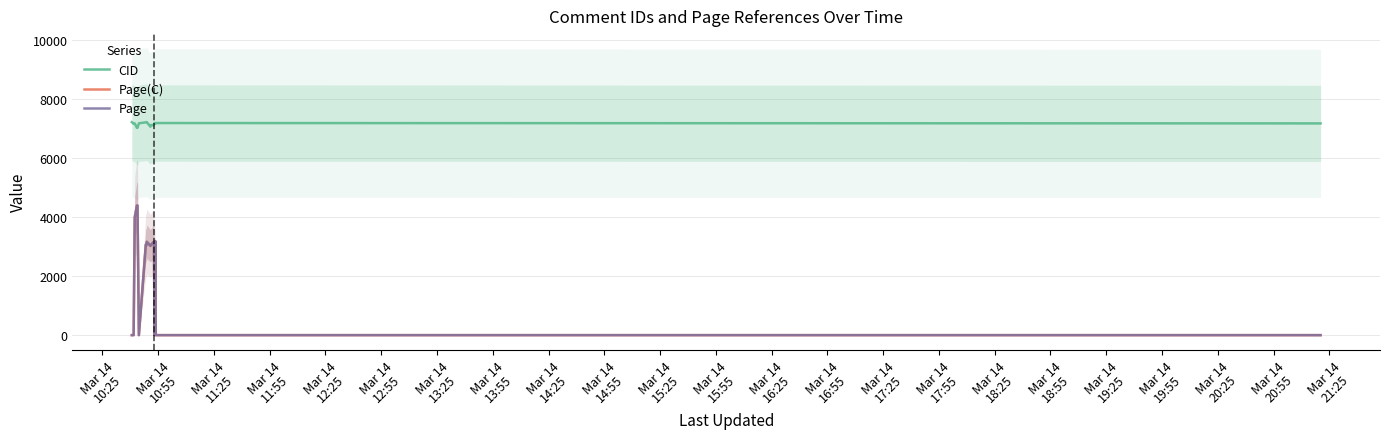

At which label is CID closest to 7119?

Mar 14
15:25